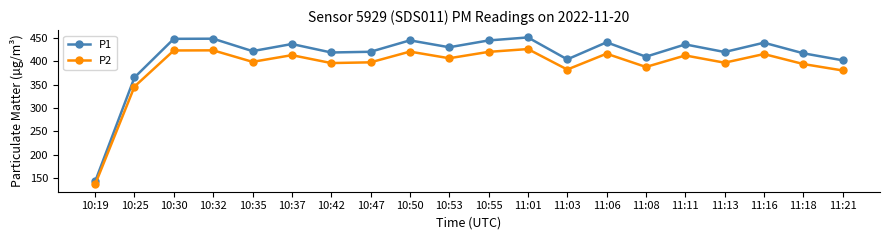

How many categories are shown in the chart?

20